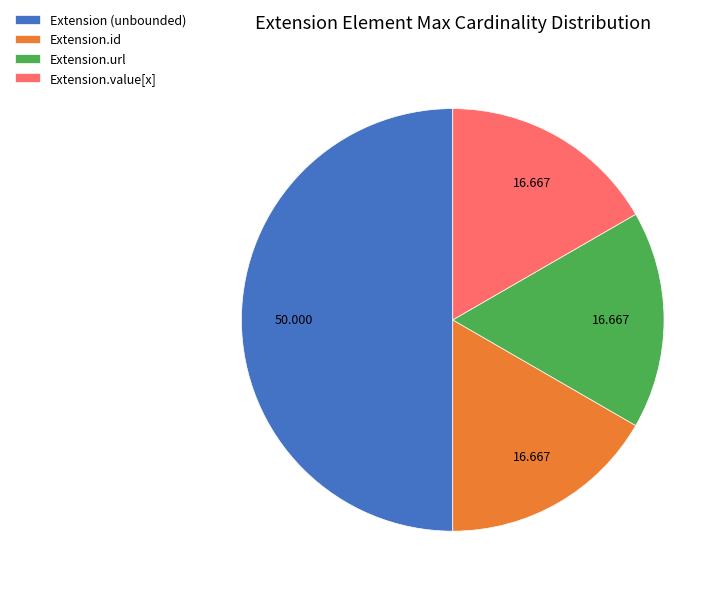

Combined, do Extension.value[x] and Extension.id account for over 50%?

No